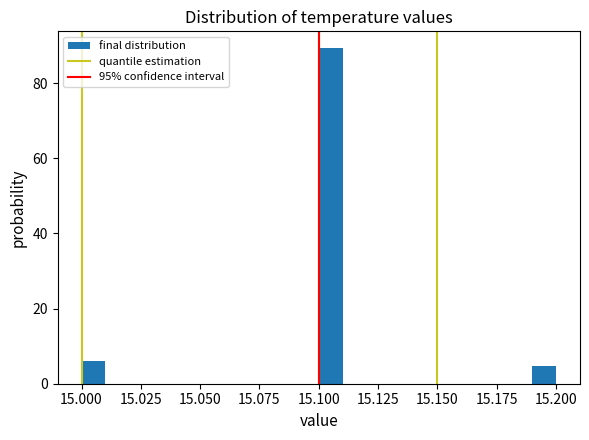

Read against the x-axis, roughly where is the centre of the tallest bar?

15.105